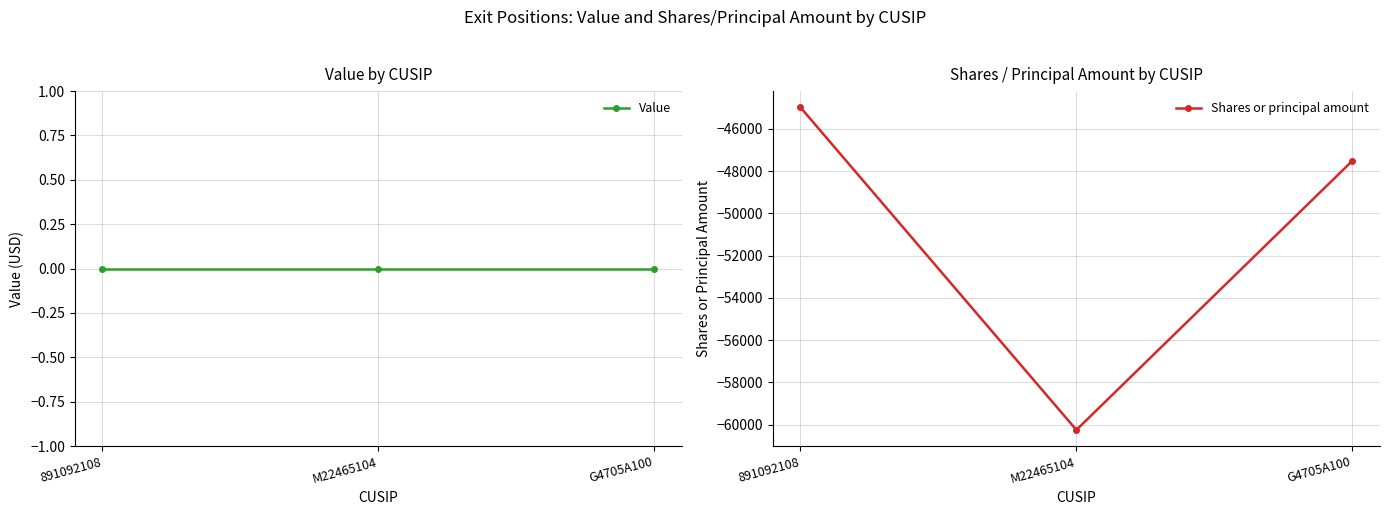

Rank the series at M22465104 from lowest to highest value.

Shares or principal amount, Value